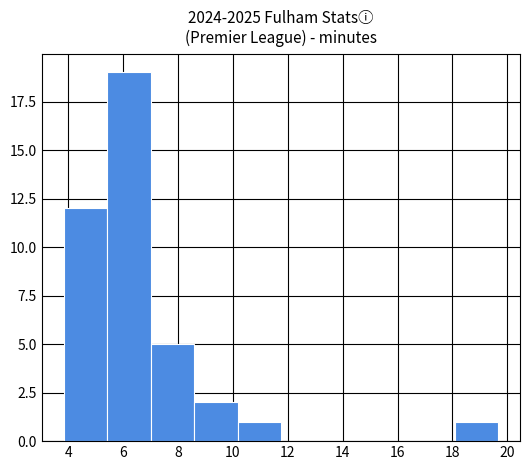

Reading left to right, transcribe this chart: for each bar, give the range it covers on the x-axis and its height. Neither the bar edges nor the heights are printed on the chart, so give them approximately, as read against the axes.

3.8 to 5.4: 12
5.4 to 7.0: 19
7.0 to 8.6: 5
8.6 to 10.2: 2
10.2 to 11.8: 1
11.8 to 13.4: 0
13.4 to 15.0: 0
15.0 to 16.6: 0
16.6 to 18.0: 0
18.0 to 19.6: 1